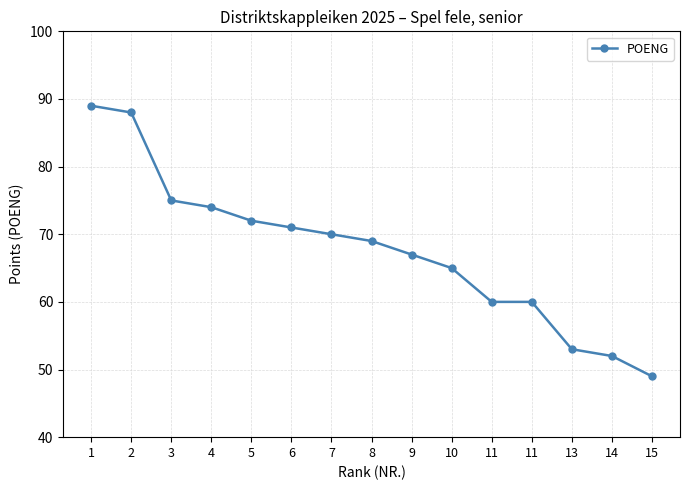

What is the sum of the values at 9 and 5?

139